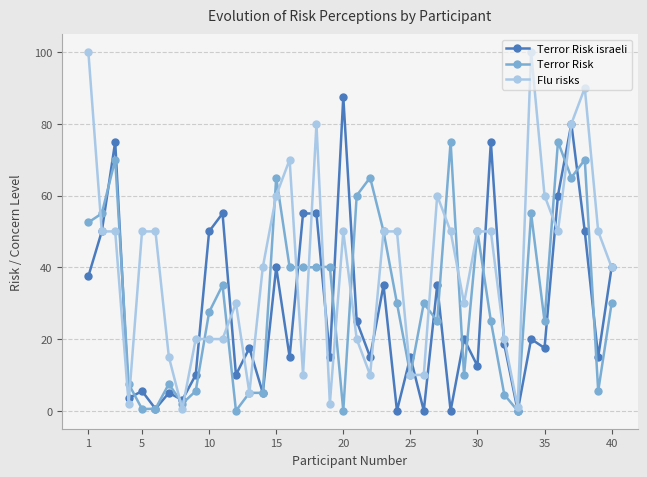

What is the value of the Flu risks point at the 33rd from the left?

1.0